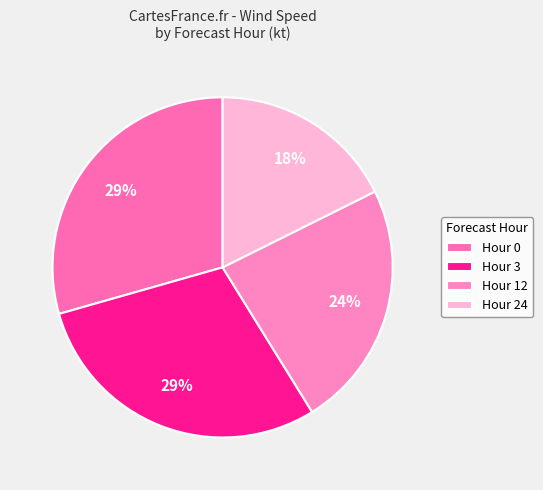

Count the number of slices in the pie.

4